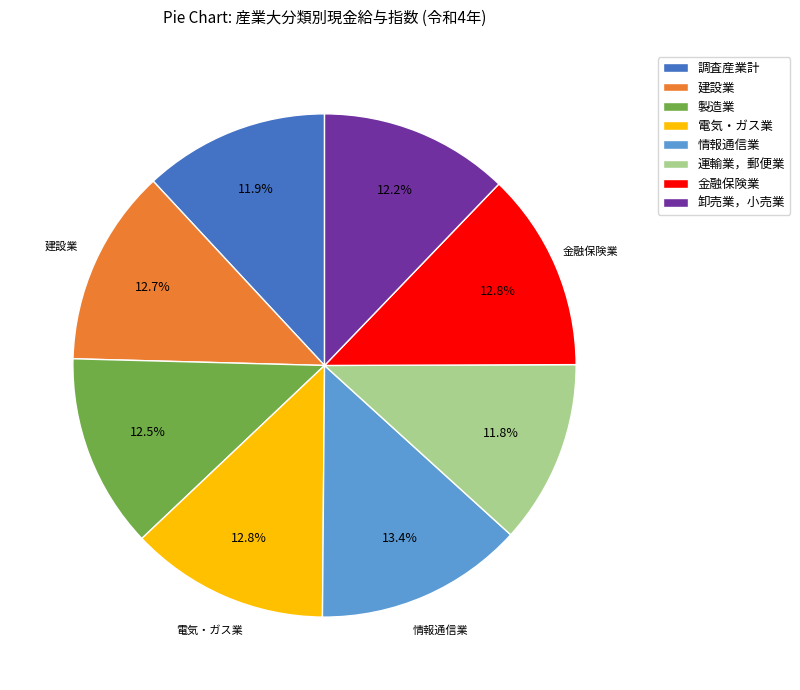

To the nearest percent, what is the average slice percentage?

12%